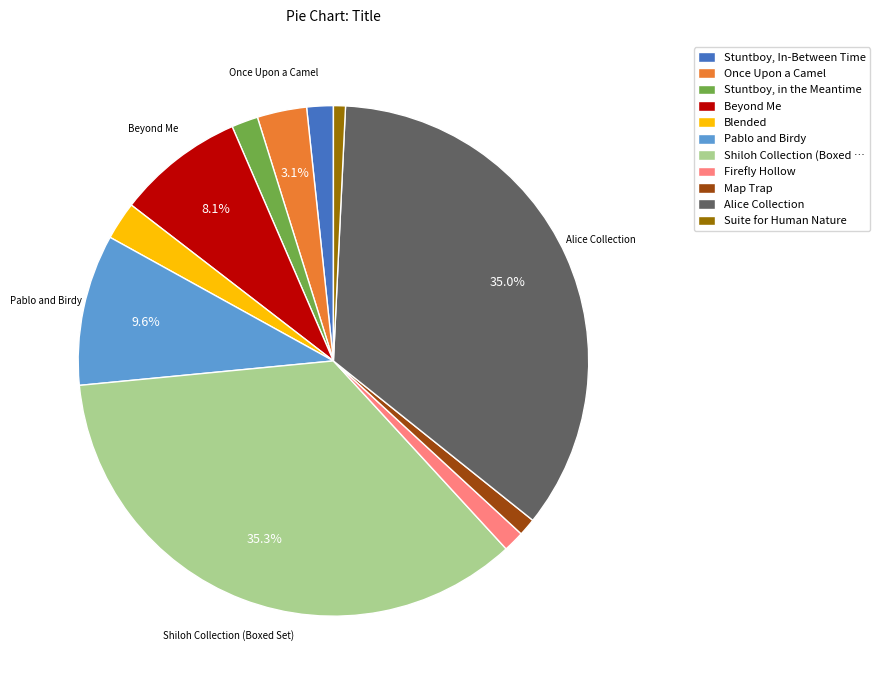

To the nearest percent, what is the combined percentage of Once Upon a Camel and Stuntboy, In-Between Time?

5%